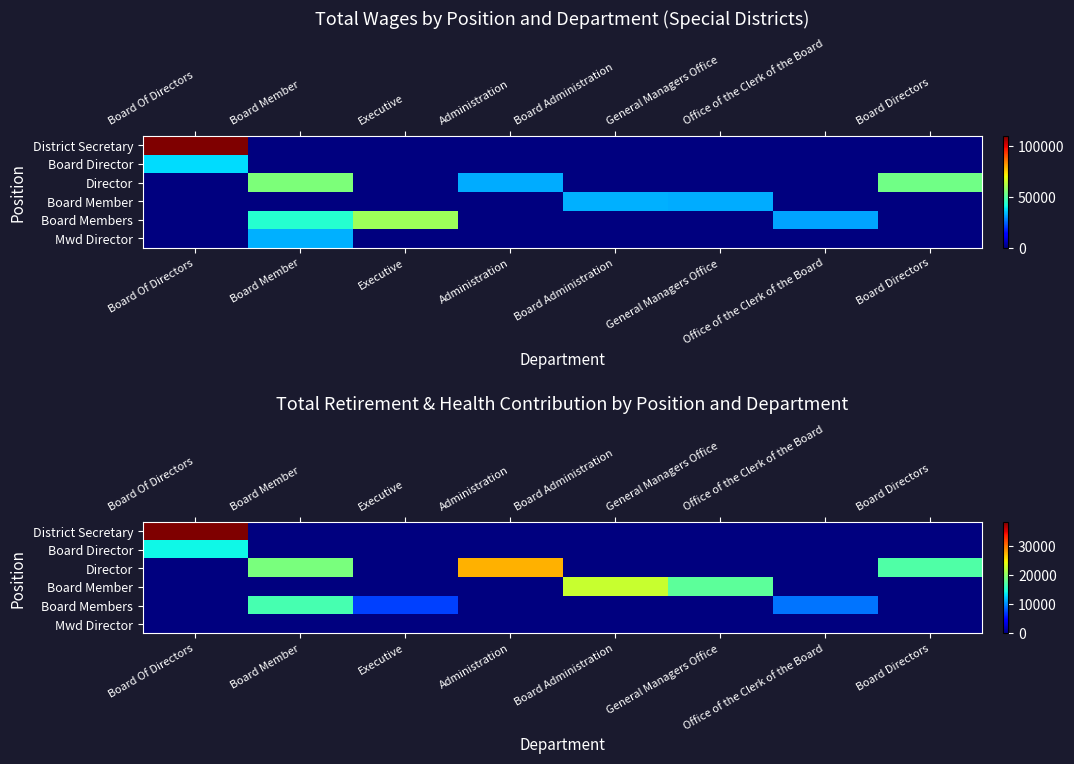

Which series has the largest total across all categories?

Director